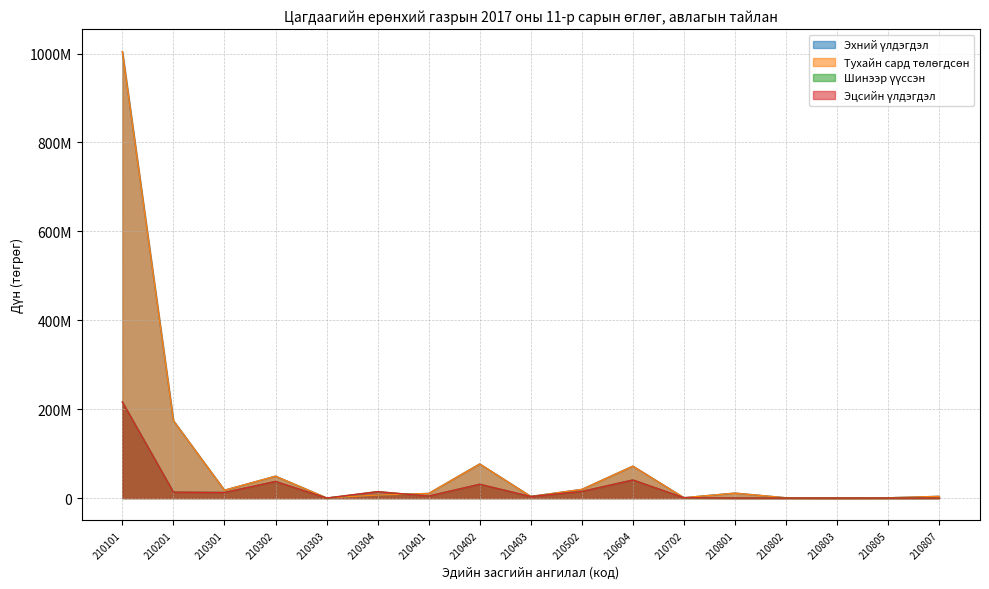

True or false: Тухайн сард төлөгдсөн has more than 0 interior local peaks.

True